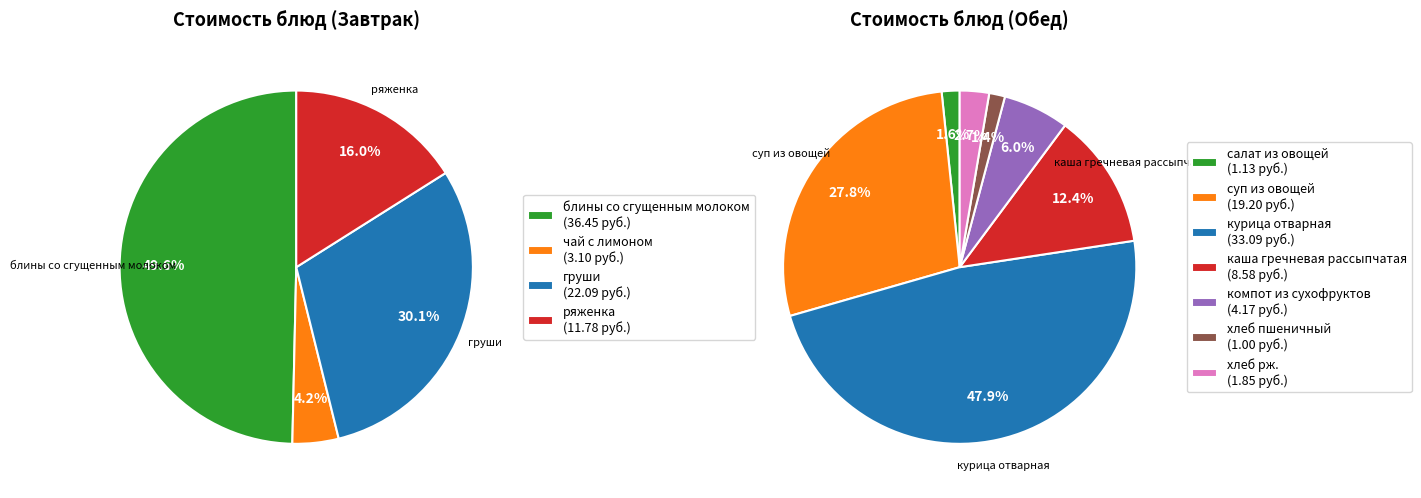

How many slices are in this pie chart?

11